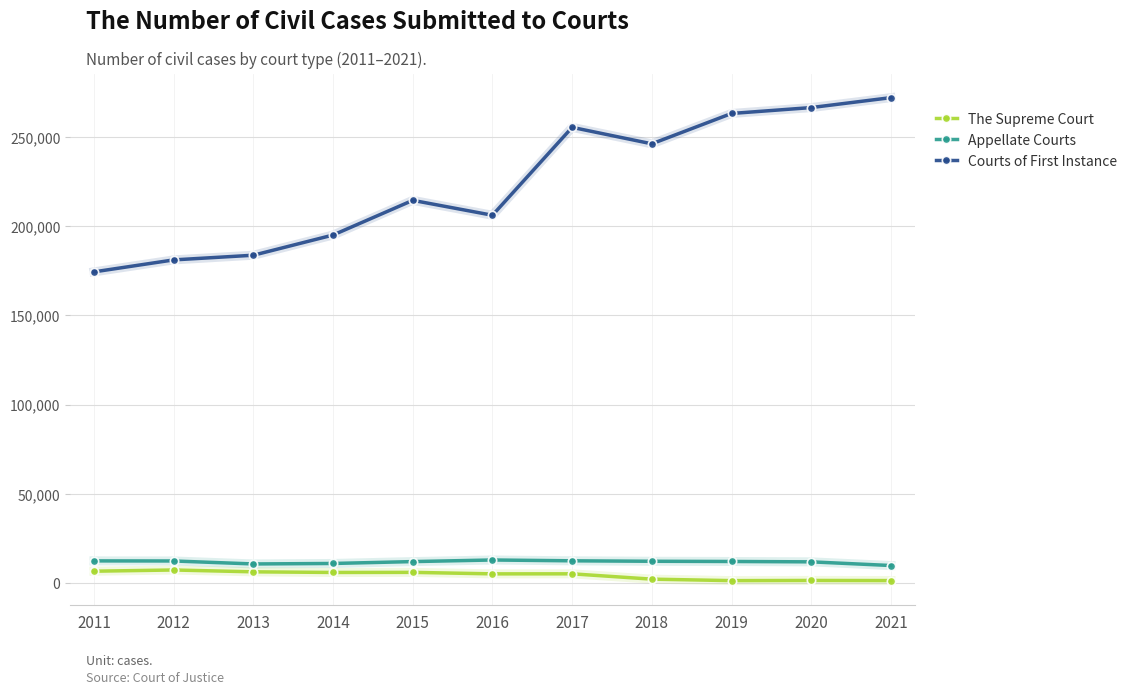

True or false: Courts of First Instance has more than 2 points higher than both neighbors.

False